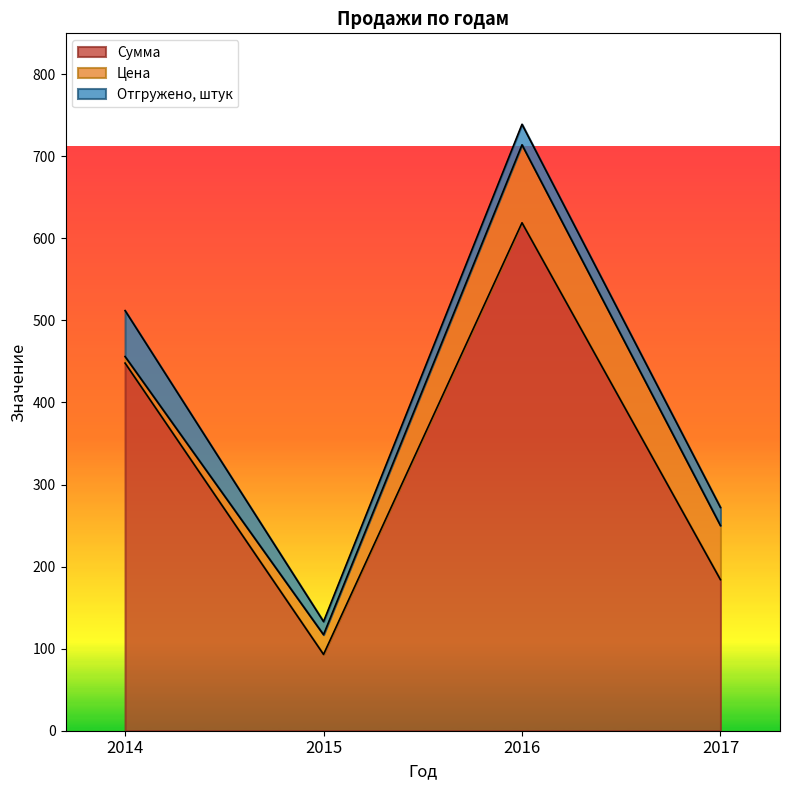

At which category is the sum across all series the highest?

2016